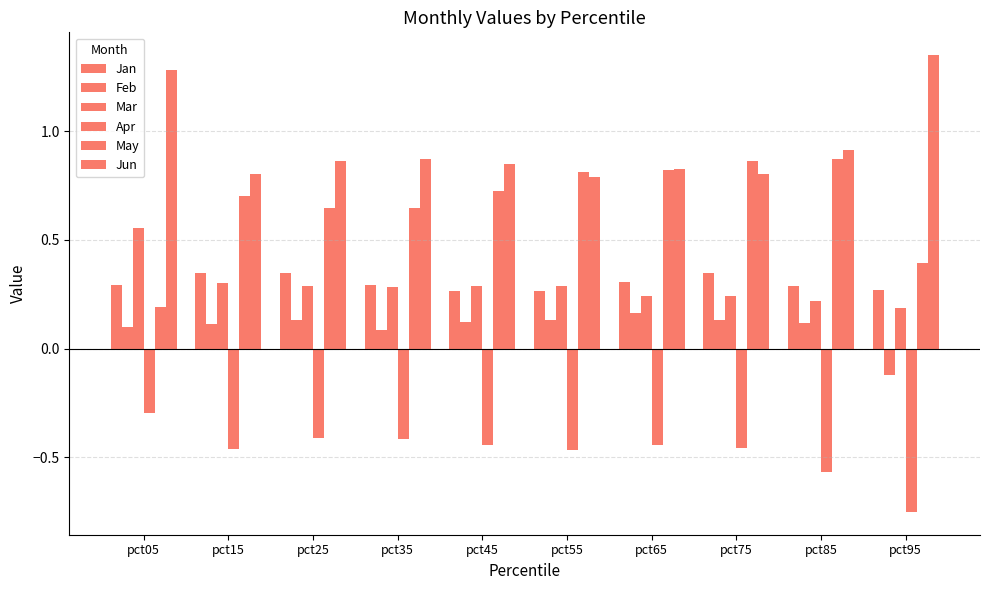

Does the chart contain stacked bars?

No